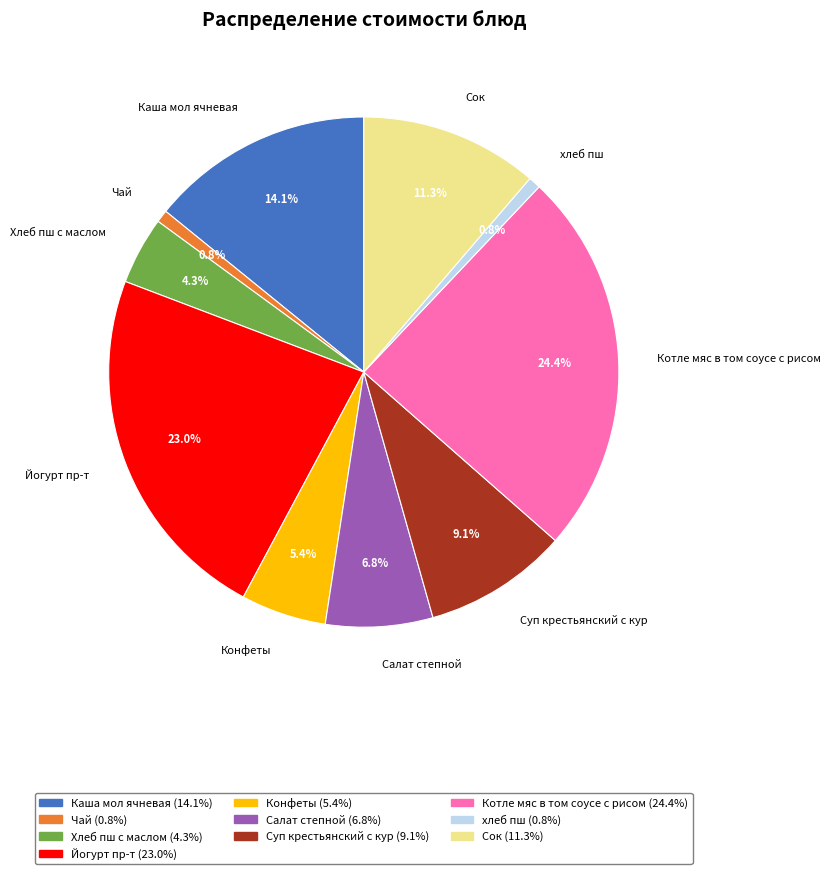

Which slice is the largest?

Котле мяс в том соусе с рисом